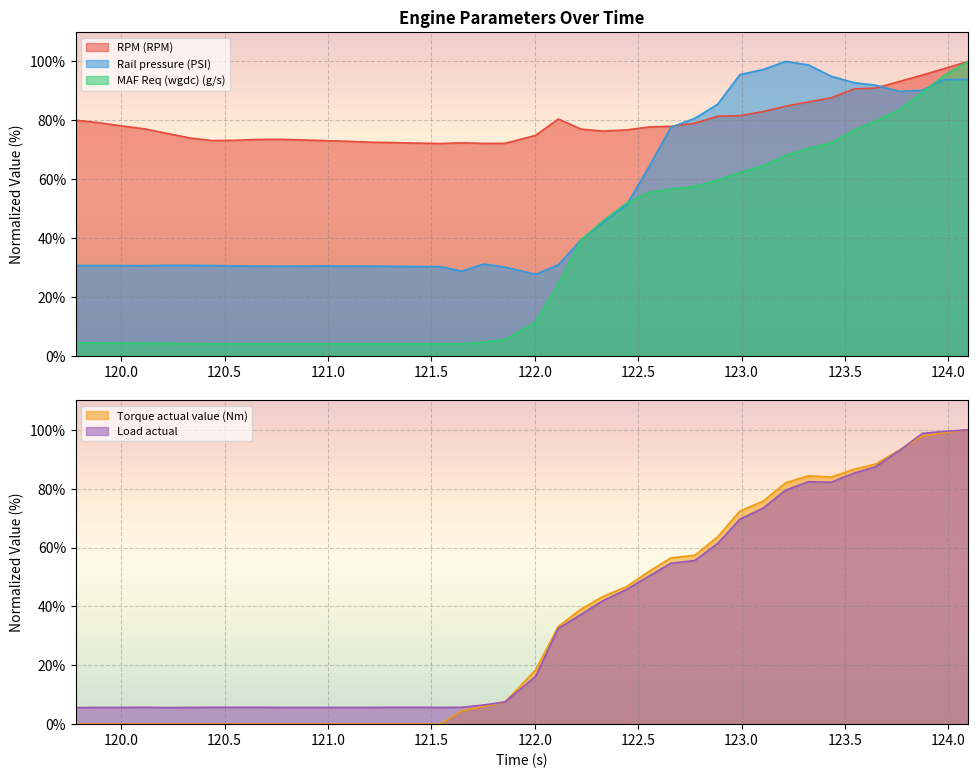

What is the sum of the MAF Req (wgdc) (g/s) values at 123.324 and 122.328?

116.2